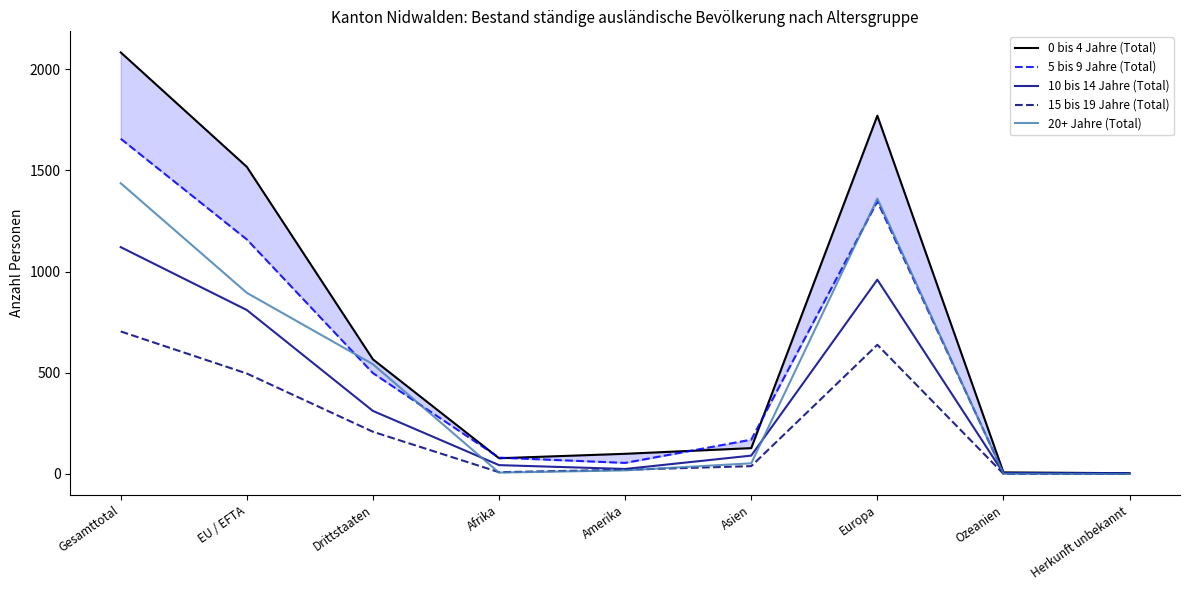

Reading left to right, list all the values displayed in this chart.

0 bis 4 Jahre (Total): Gesamttotal=2084	EU / EFTA=1518	Drittstaaten=566	Afrika=77	Amerika=99	Asien=127	Europa=1771	Ozeanien=7	Herkunft unbekannt=3
5 bis 9 Jahre (Total): Gesamttotal=1657	EU / EFTA=1159	Drittstaaten=498	Afrika=80	Amerika=54	Asien=169	Europa=1347	Ozeanien=4	Herkunft unbekannt=3
10 bis 14 Jahre (Total): Gesamttotal=1121	EU / EFTA=810	Drittstaaten=311	Afrika=43	Amerika=24	Asien=90	Europa=960	Ozeanien=3	Herkunft unbekannt=1
15 bis 19 Jahre (Total): Gesamttotal=704	EU / EFTA=496	Drittstaaten=208	Afrika=8	Amerika=20	Asien=38	Europa=638	Ozeanien=0	Herkunft unbekannt=0
20+ Jahre (Total): Gesamttotal=1437	EU / EFTA=895	Drittstaaten=542	Afrika=6	Amerika=17	Asien=52	Europa=1361	Ozeanien=1	Herkunft unbekannt=0